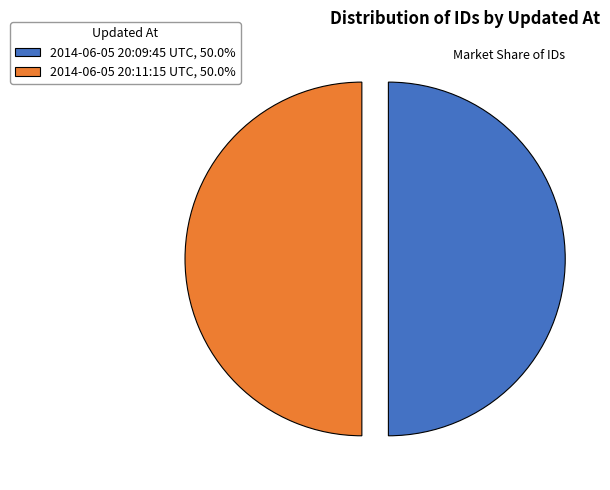

Do 2014-06-05 20:11:15 UTC, 50.0% and 2014-06-05 20:09:45 UTC, 50.0% together represent more than half of the pie?

Yes